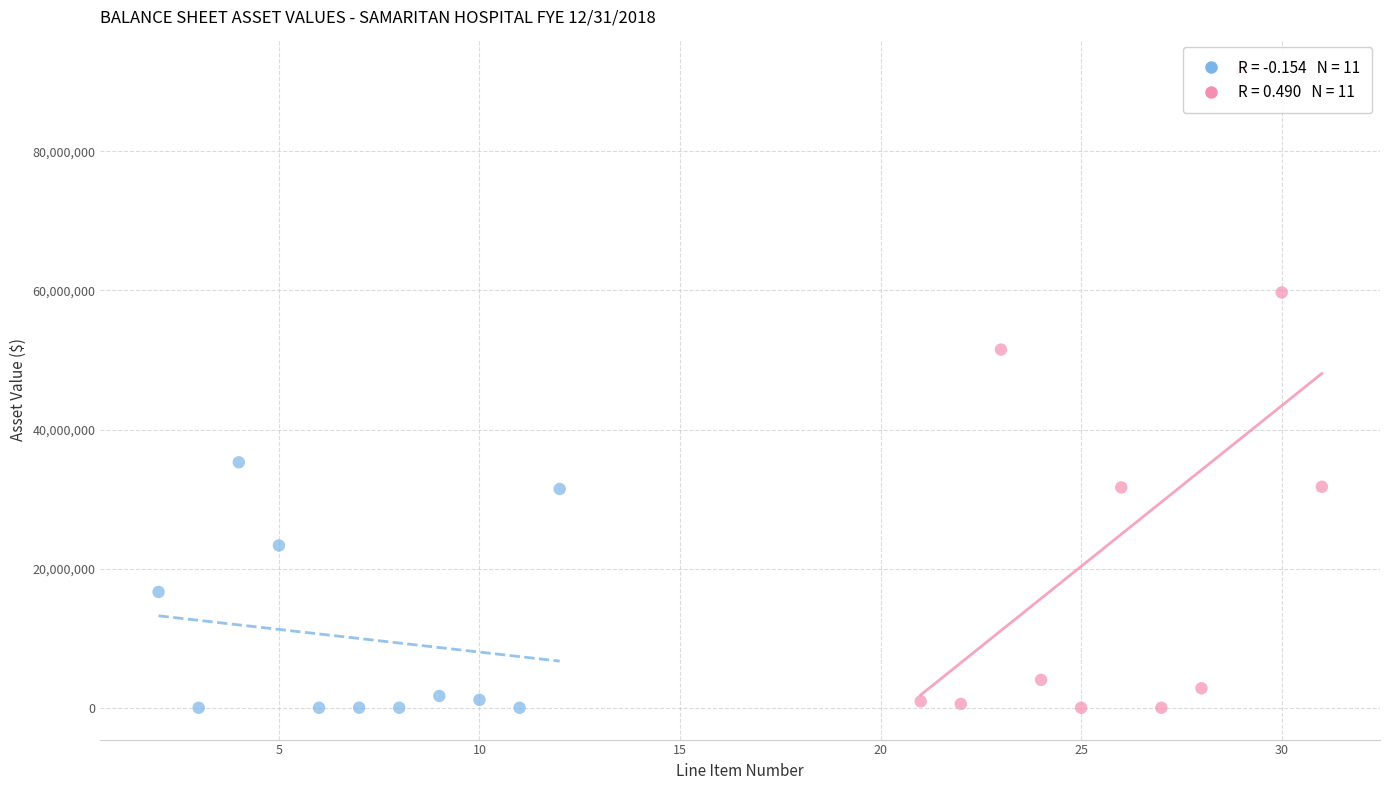

Which series reaches the maximum Y coordinate?

Property Plant Equipment